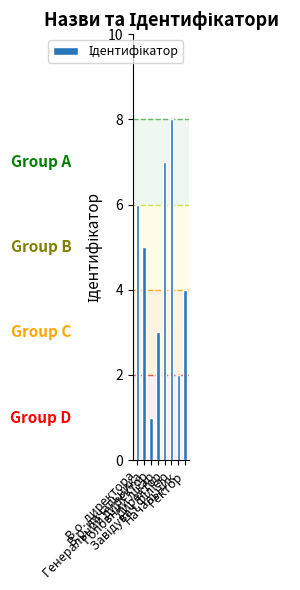

What is the difference between the maximum and minimum values?

7